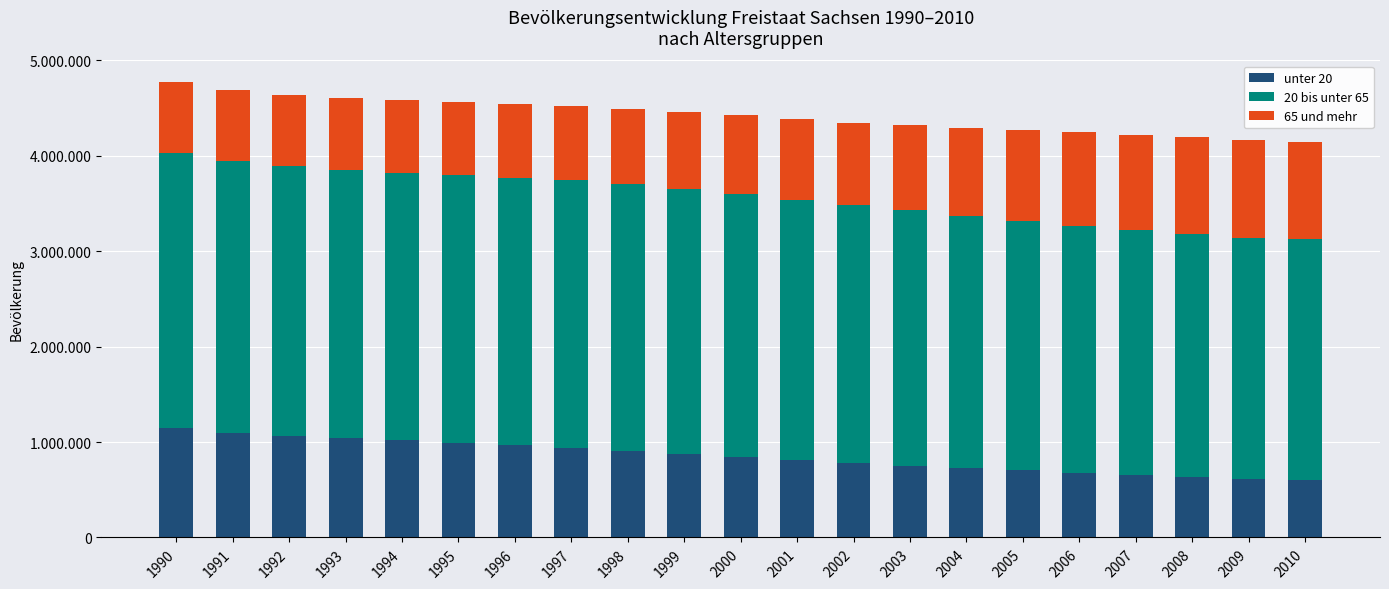

What is the sum of the 65 und mehr values at 1991 and 1997?

1525780